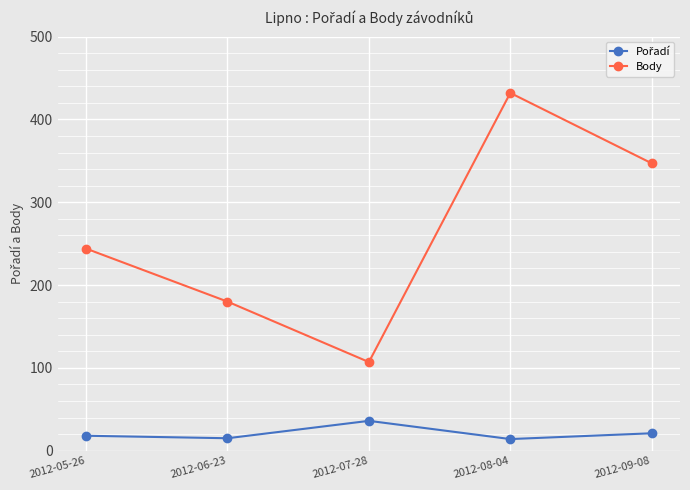

List the labels in order of Body value, smallest first.

2012-07-28, 2012-06-23, 2012-05-26, 2012-09-08, 2012-08-04